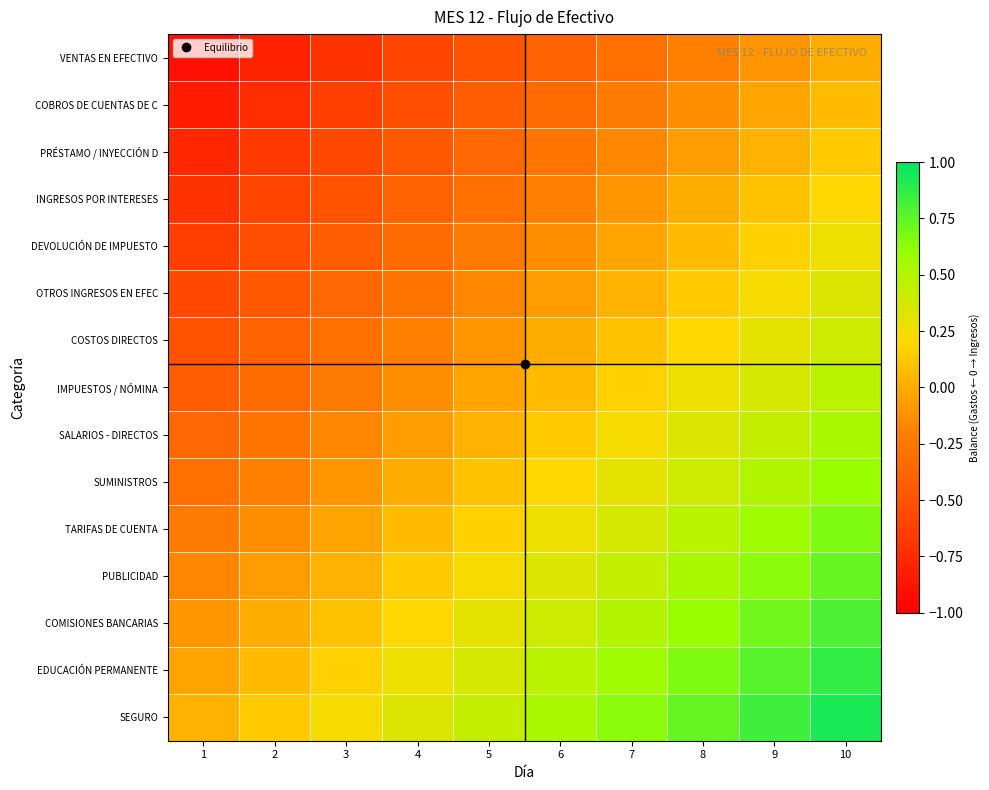

Count the number of data series in this chart.

15